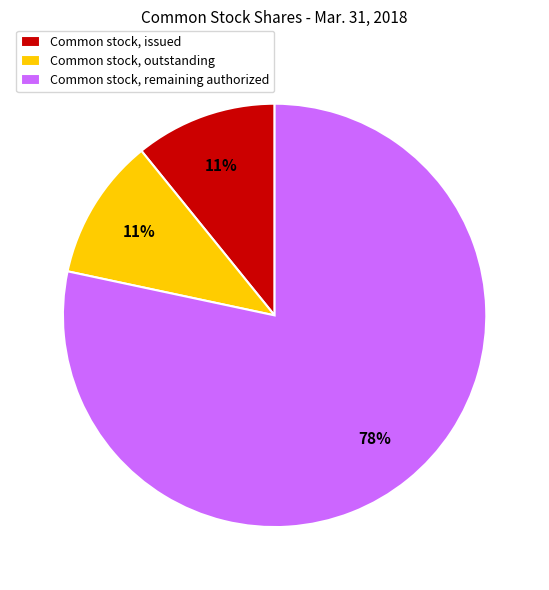

What is the largest slice in the pie chart?

Common stock, remaining authorized